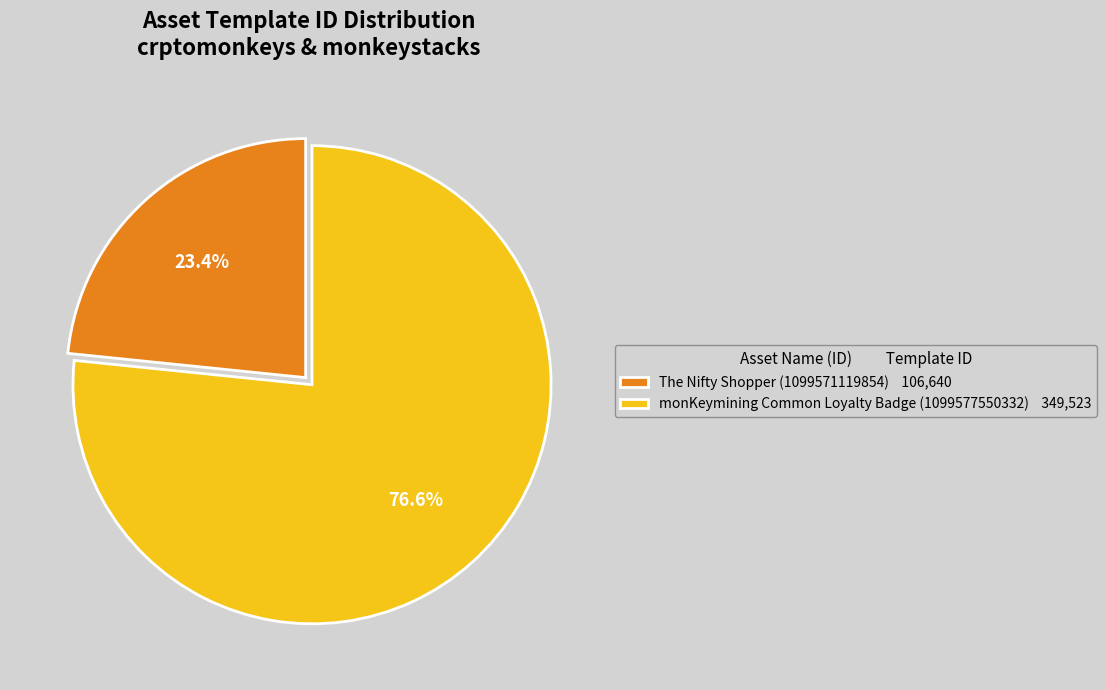

Approximately how many times larger is the value at The Nifty Shopper (1099571119854) 106,640 compared to monKeymining Common Loyalty Badge (1099577550332) 349,523?

0.3